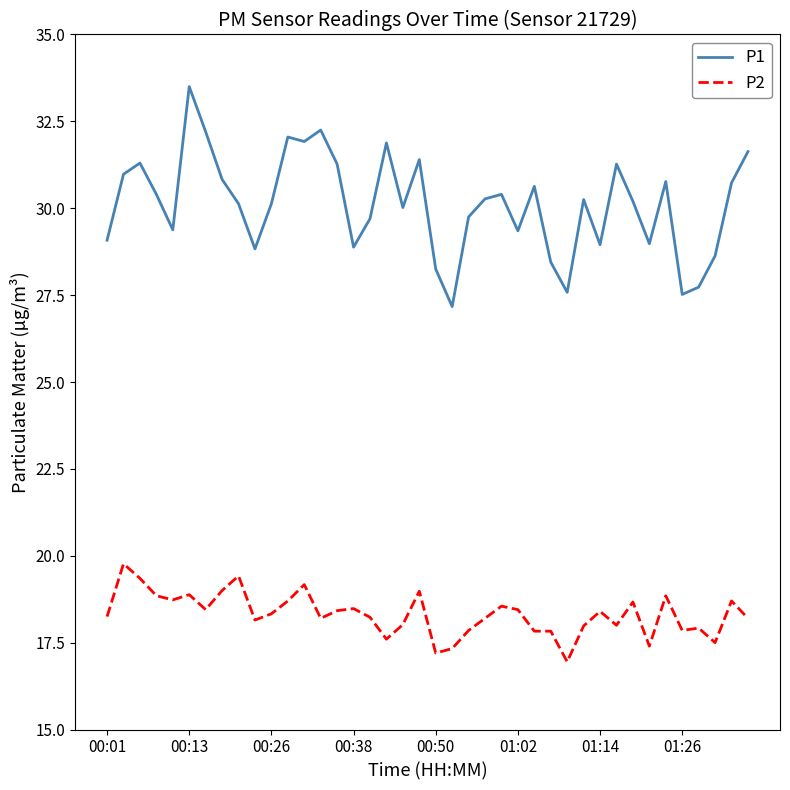

What is the difference between the maximum and minimum values in the P1 series?

6.3